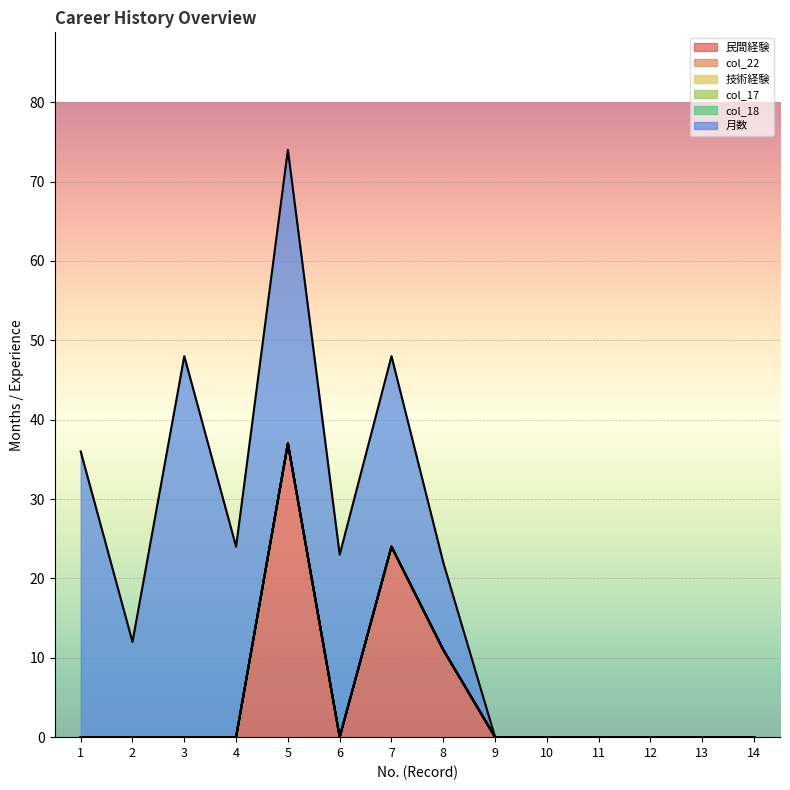

True or false: col_22 has more than 2 interior local peaks.

False